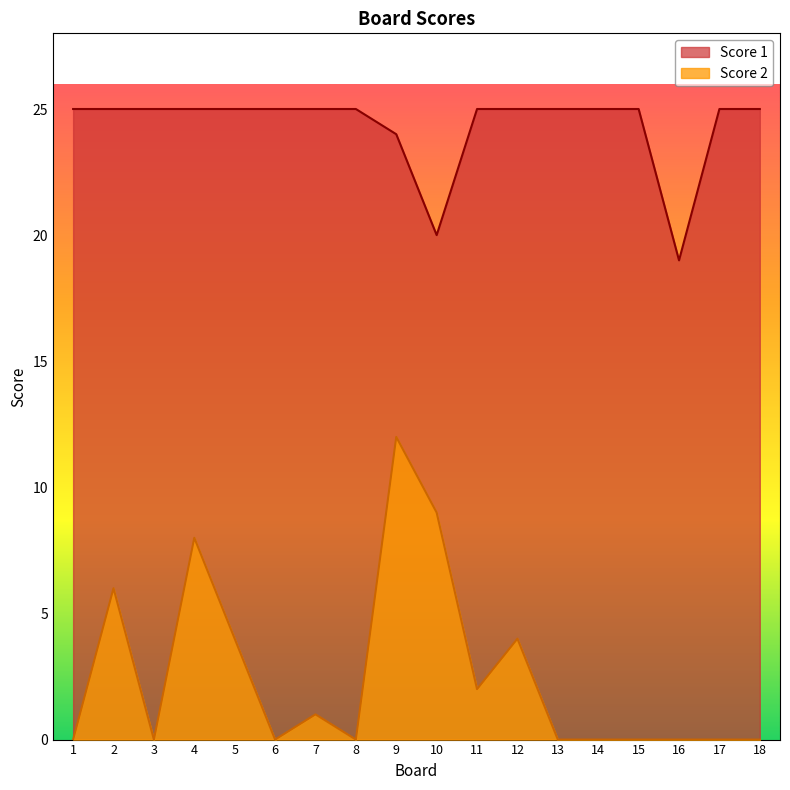

Is the value of Score 2 at 13 greater than the value of Score 1 at 5?

No